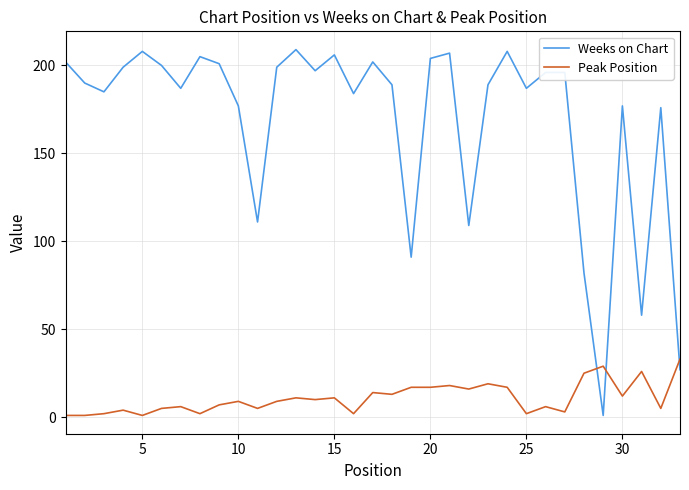

How many times do Weeks on Chart and Peak Position cross each other?

3